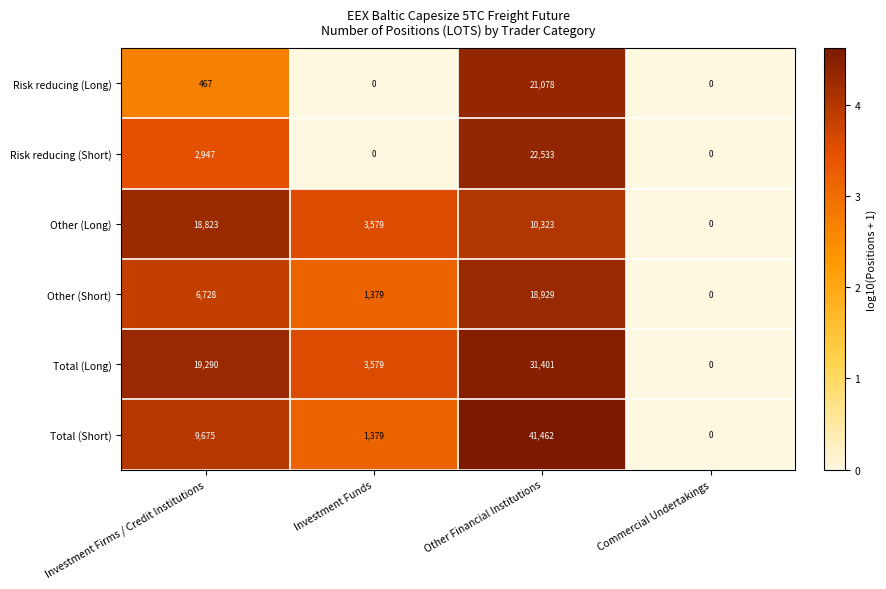

How many data points in Risk reducing (Short) are less than 2947?

2